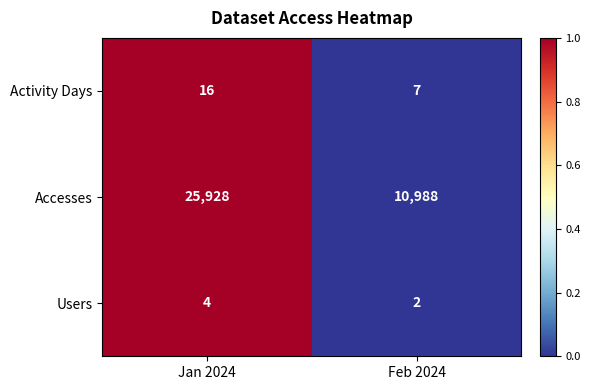

Which series has the largest total across all categories?

Accesses